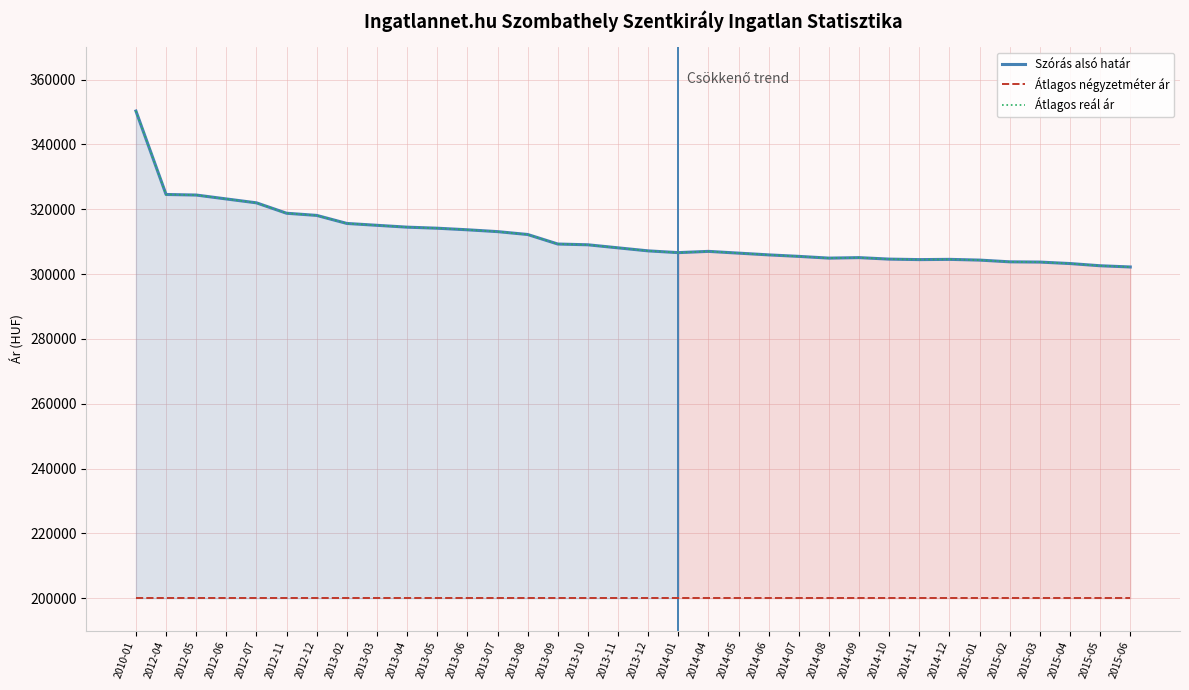

At which category does the chart reach its peak across all series?

2010-01